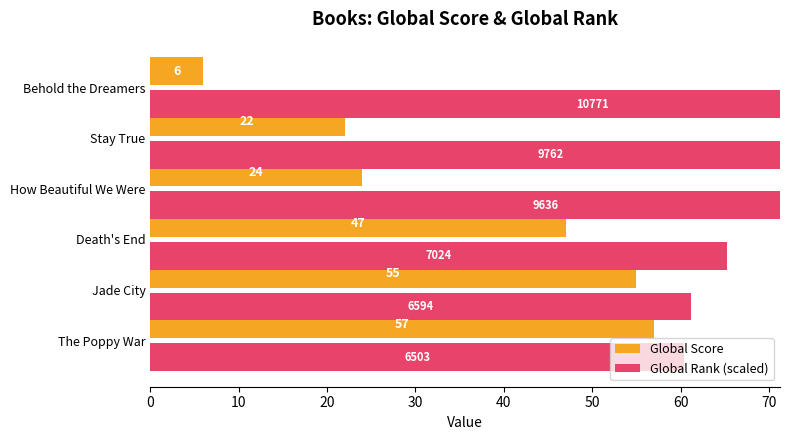

How many data points does each series have?

6